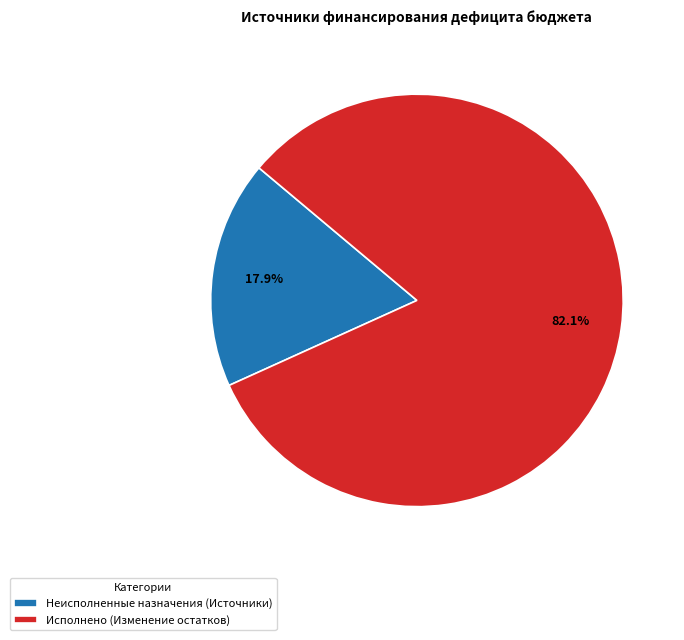

Is it true that Исполнено (Изменение остатков) is 73% of the pie?

False